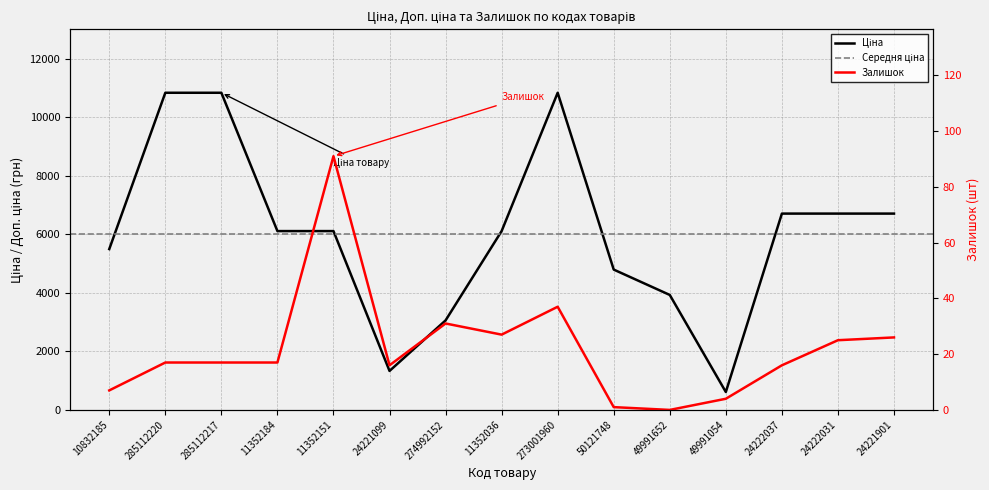

How many interior local peaks does the Ціна series have?

1